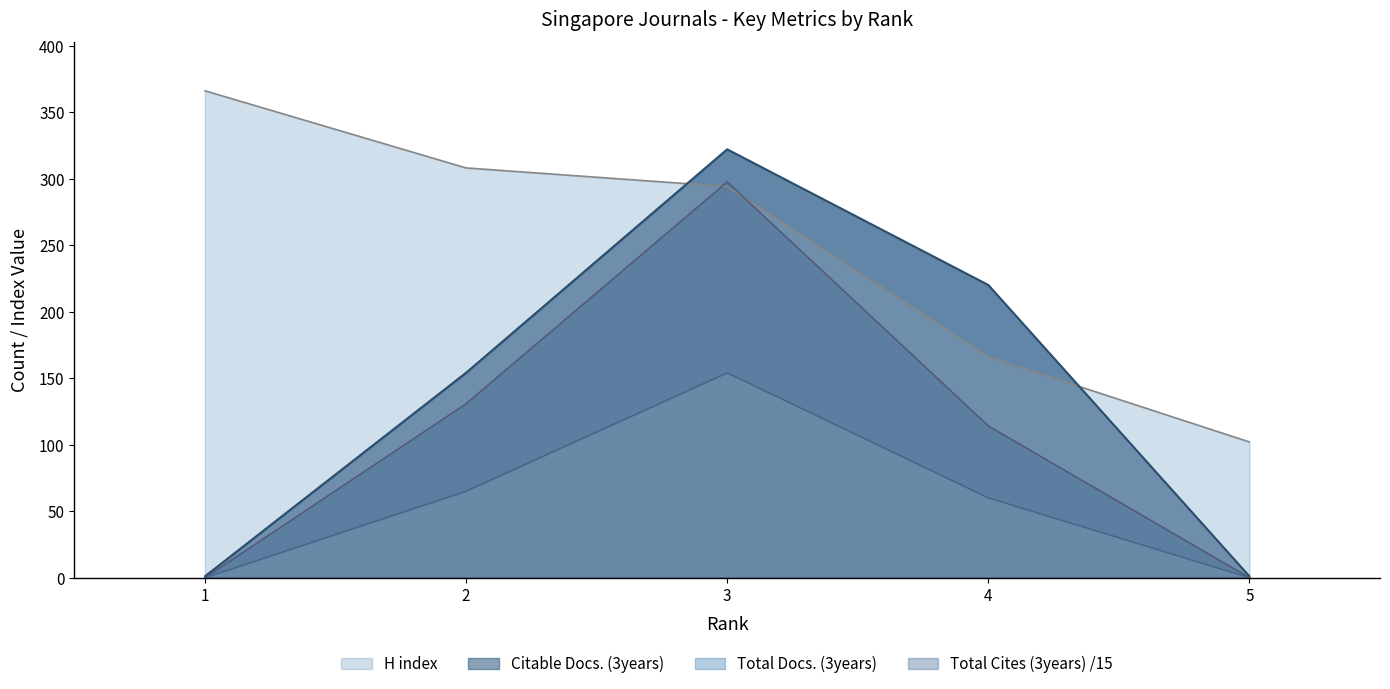

At how many categories does at least one series exceed 80?

5